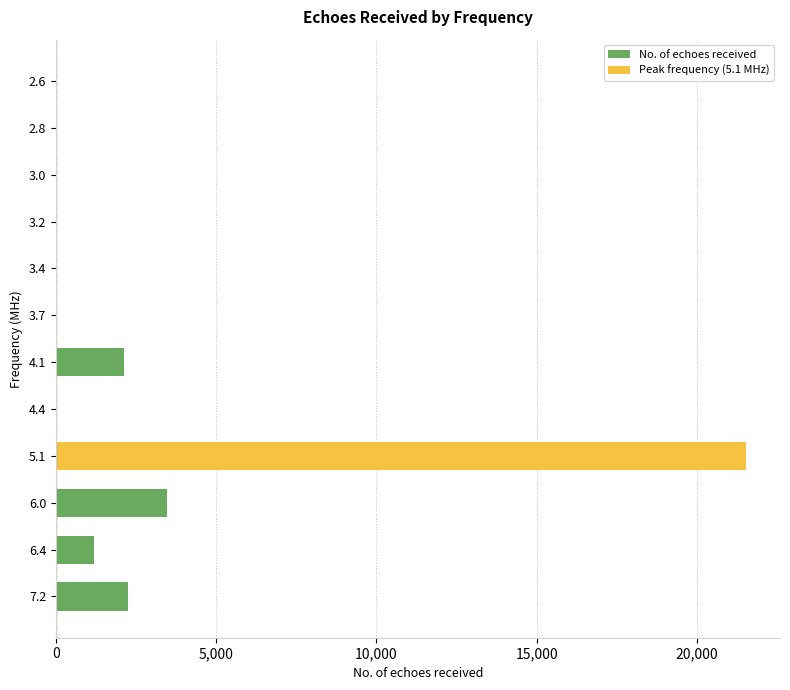

What is the change in value from 5.1 to 3.7?

-21517